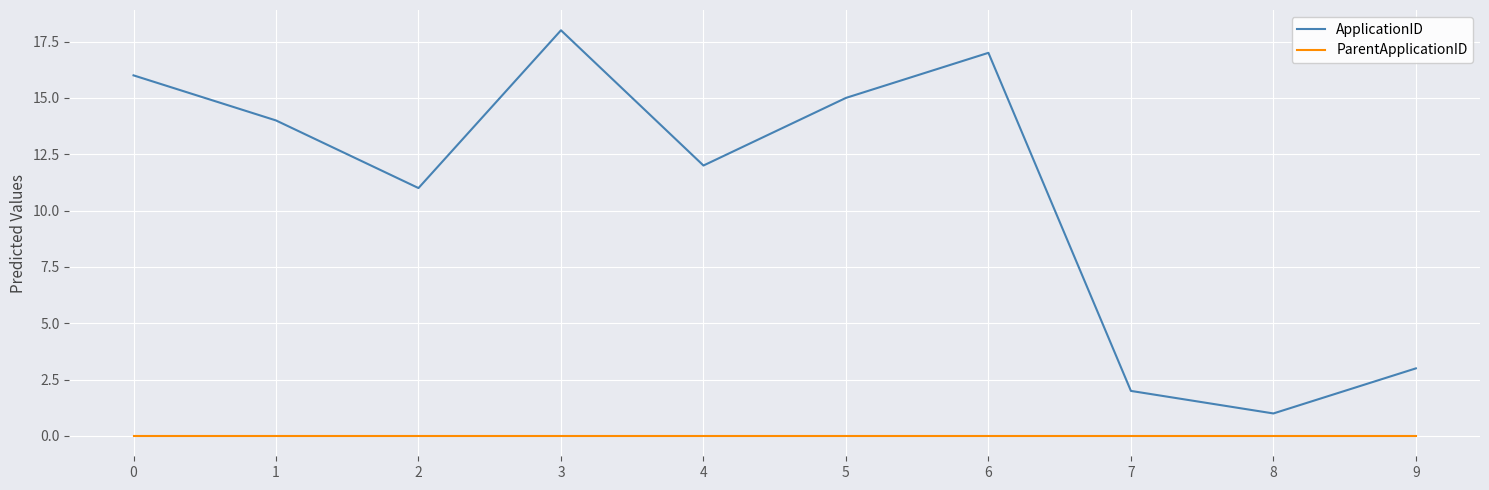

Between 3 and 5, which series saw the biggest shift?

ApplicationID